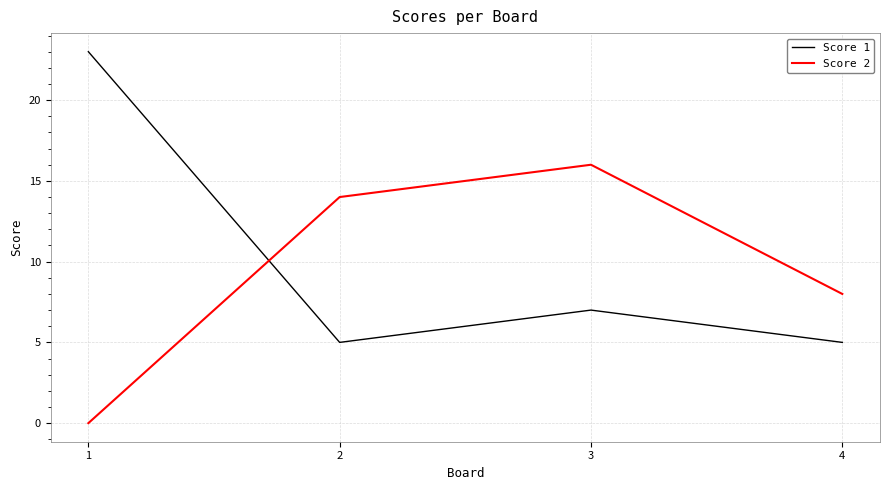

True or false: Score 1 has more than 1 points higher than both neighbors.

False